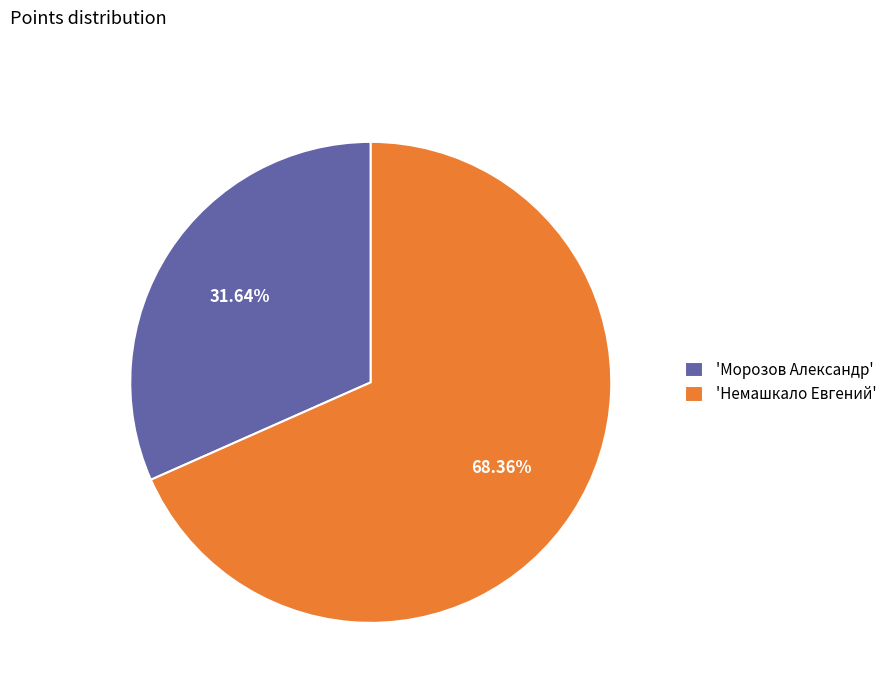

Which has a higher value, 'Немашкало Евгений' or 'Морозов Александр'?

'Немашкало Евгений'